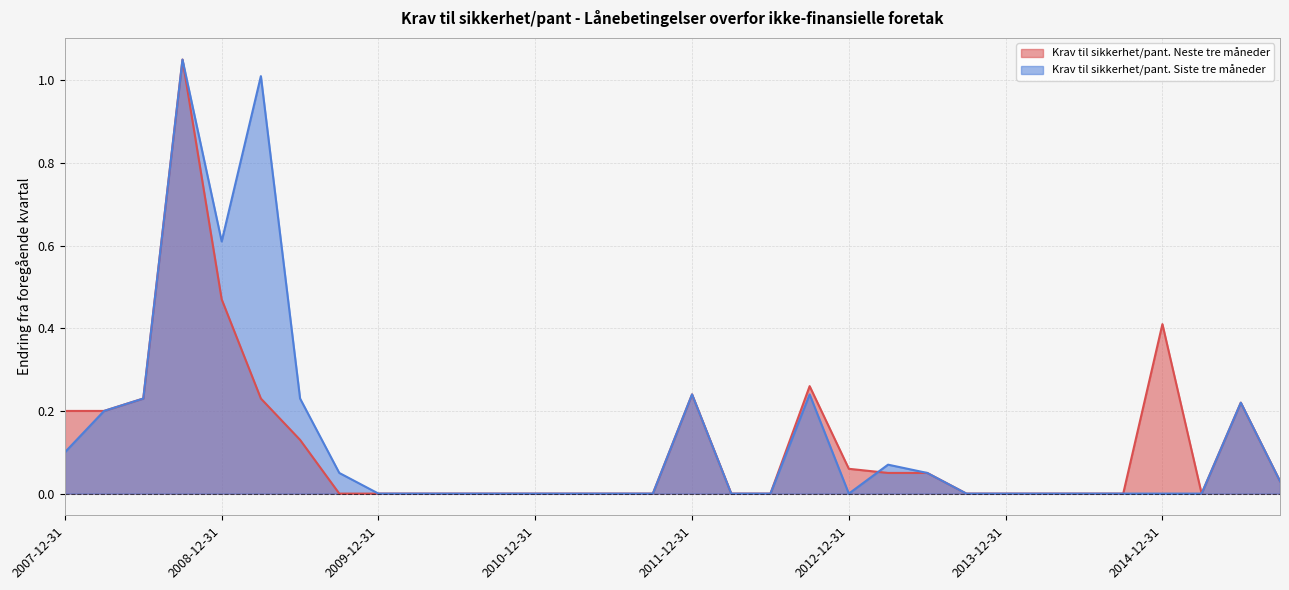

What is the average value of the Krav til sikkerhet/pant. Neste tre måneder series?

0.1